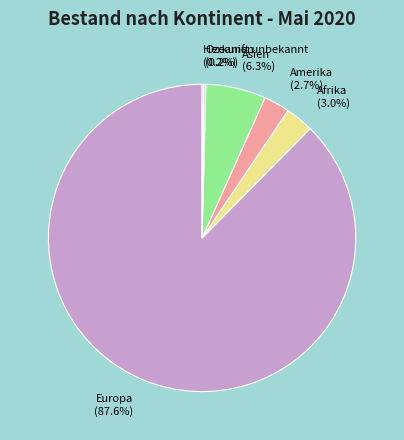

The Afrika slice represents 3% of the pie. True or false?

True